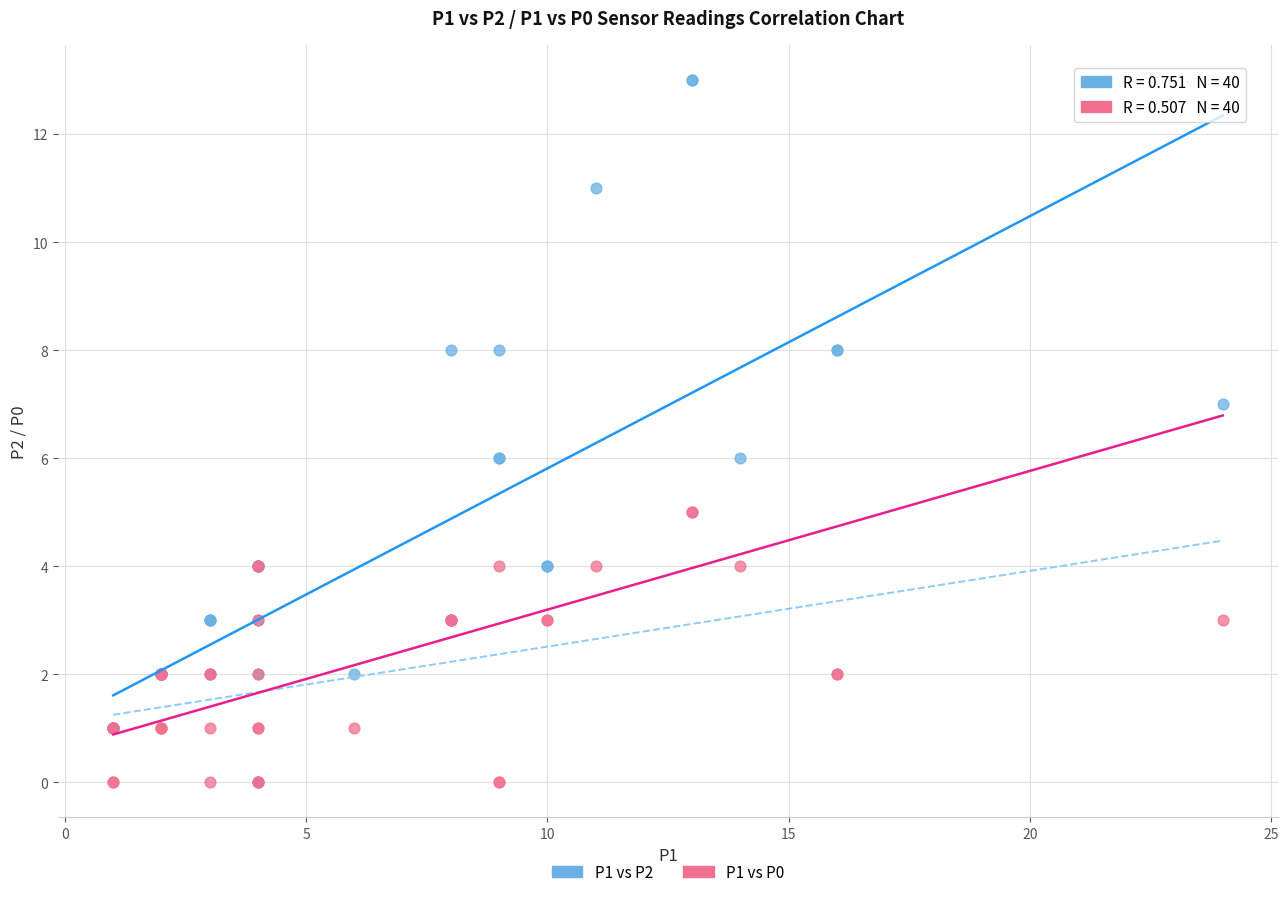

What are all the series names shown in the legend?

P1 vs P2, P1 vs P0